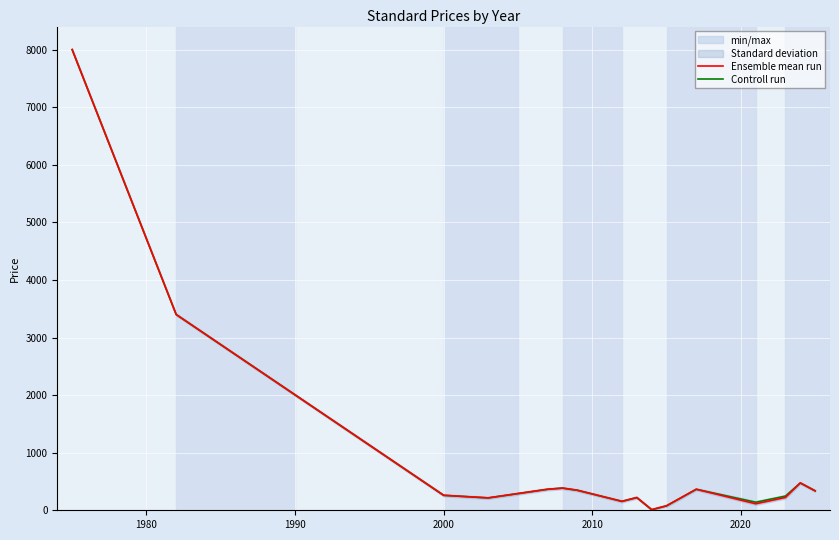

How many values in the Controll run series exceed 337?

8